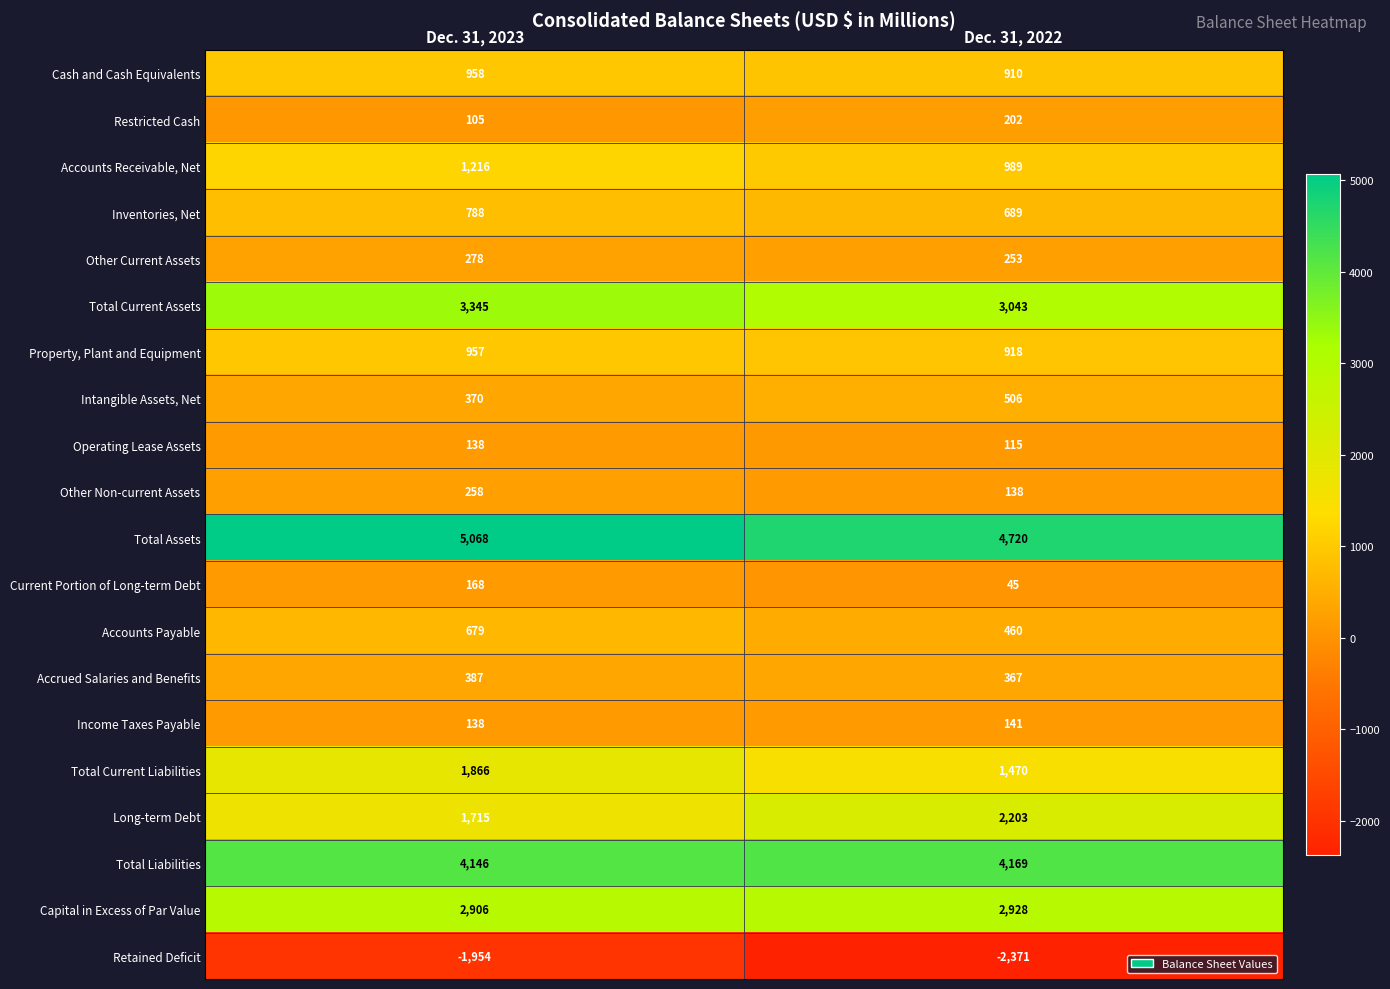

At which category is the sum across all series the highest?

Dec. 31, 2023